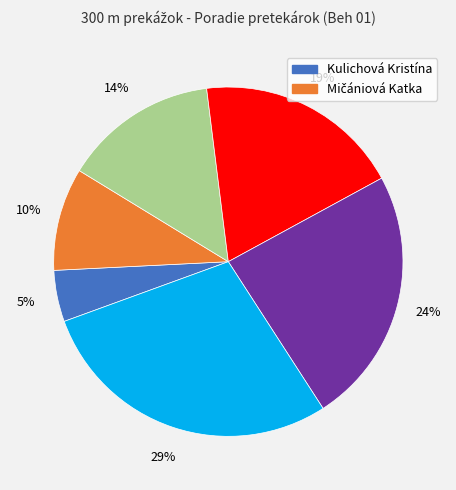

To the nearest percent, what is the average slice percentage?

17%